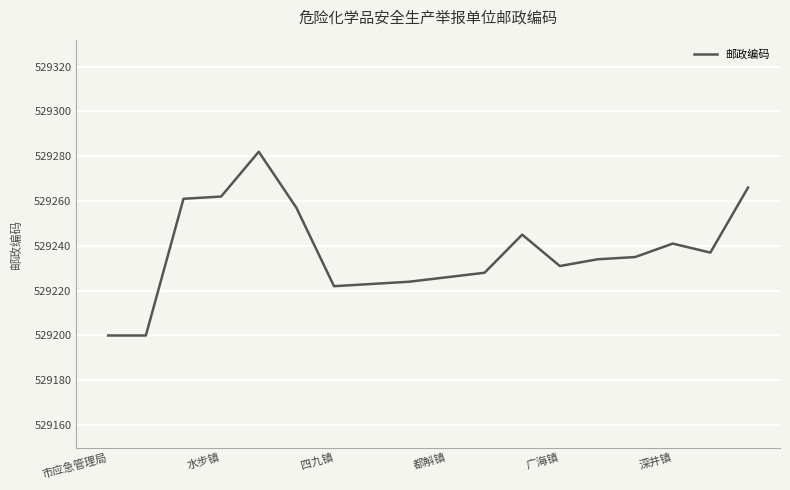

What is the difference between the maximum and minimum values?

82